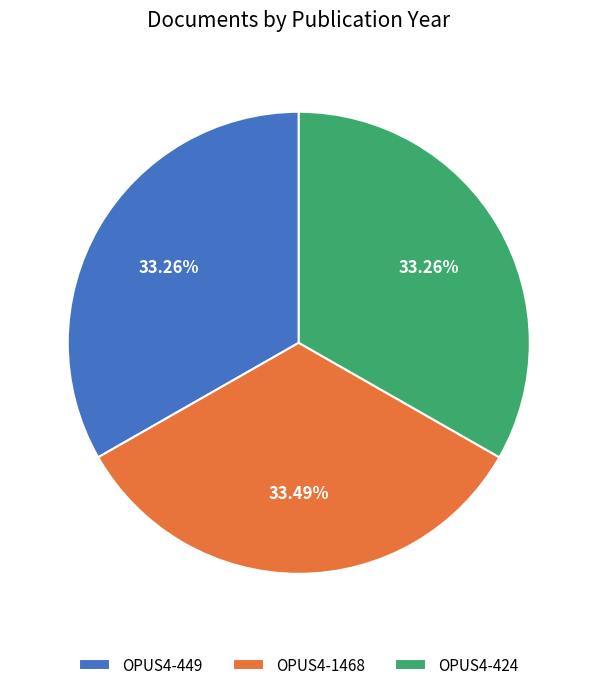

What percentage do OPUS4-449 and OPUS4-424 together represent?

66.5%